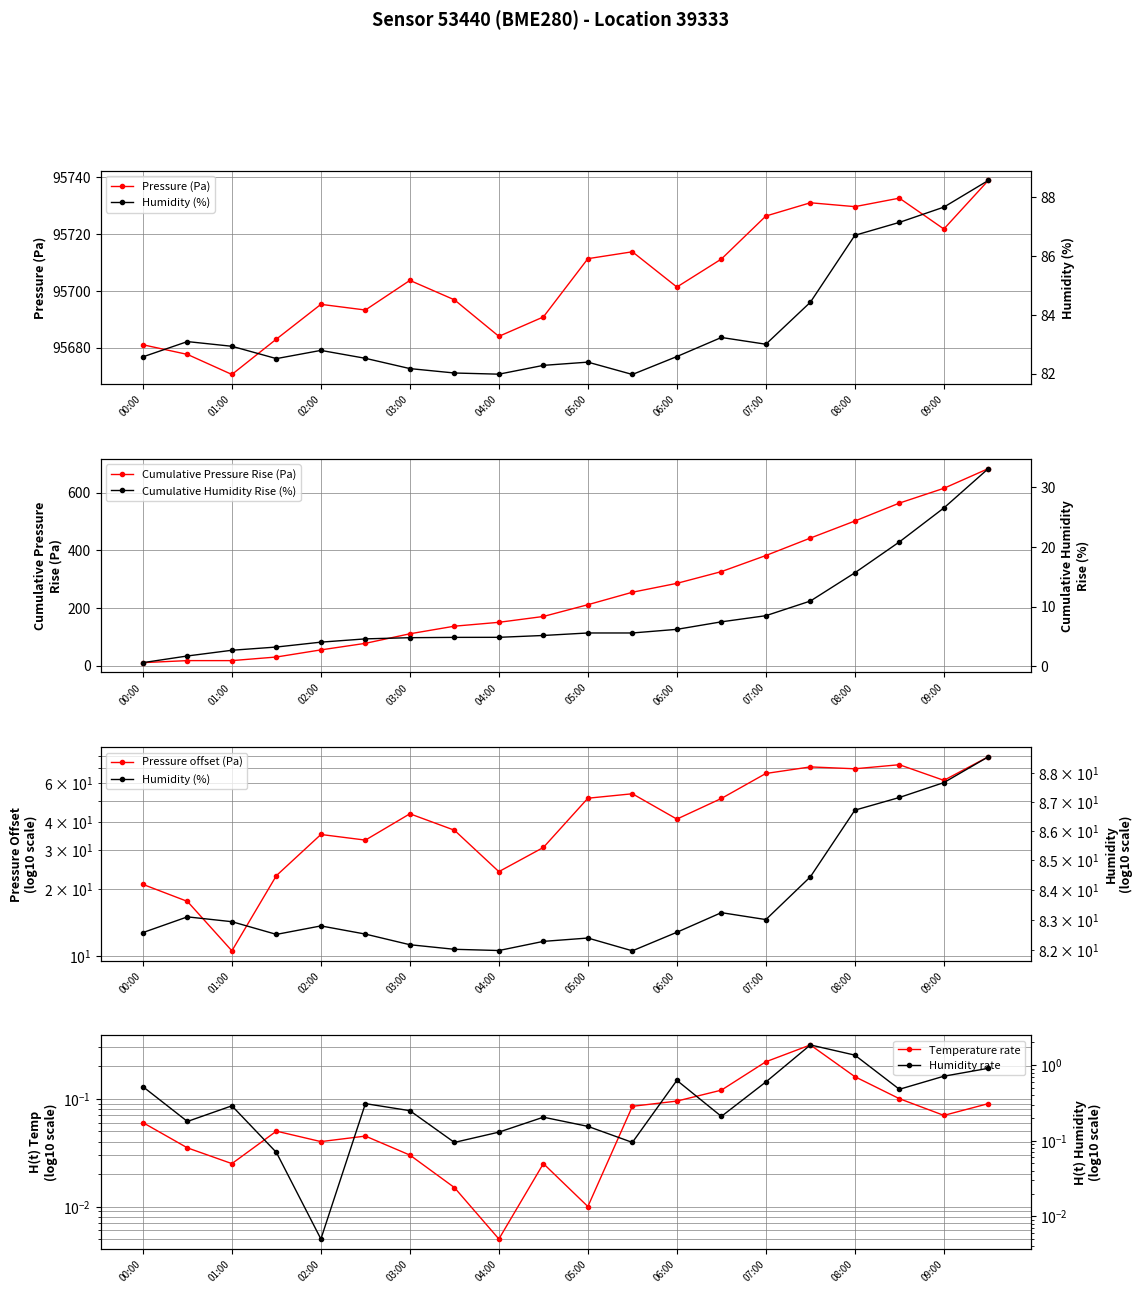

Does the chart display data point markers on the line(s)?

Yes